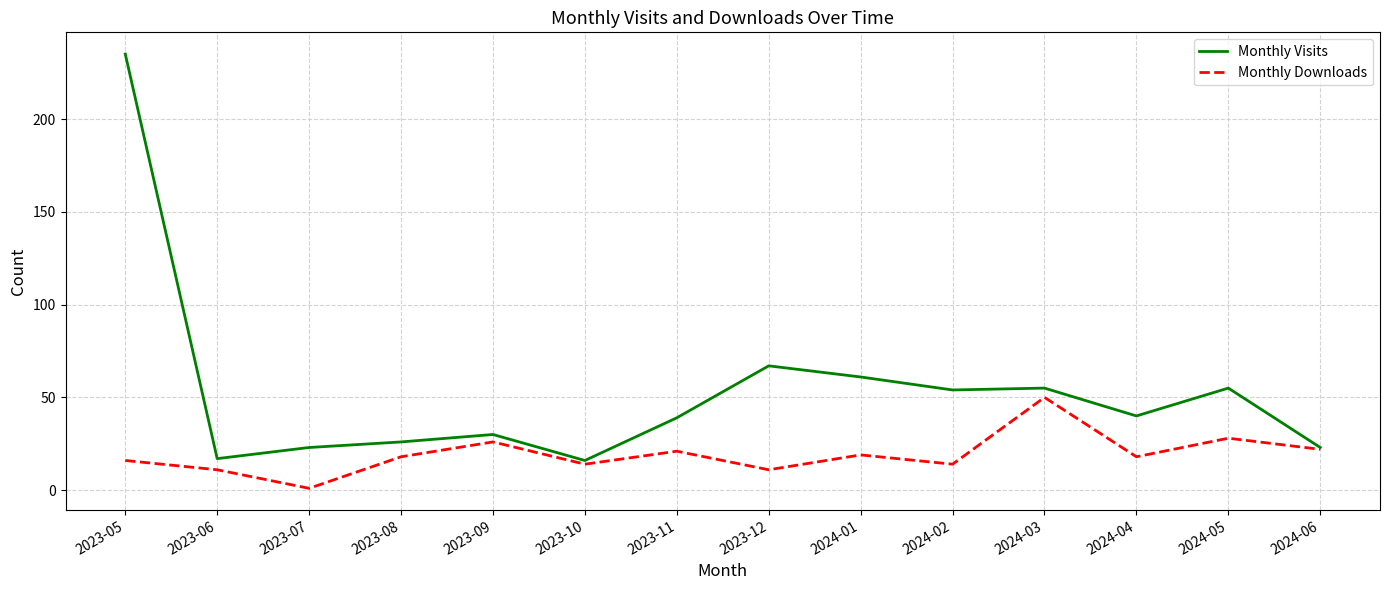

What is the sum of the Monthly Visits values at 2023-12 and 2024-02?

121